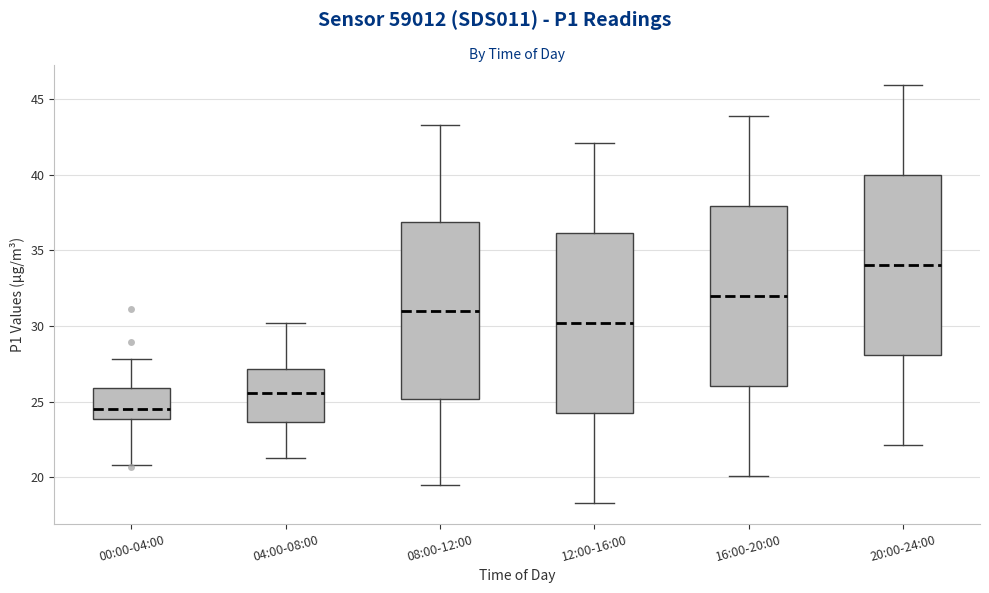

Where does the median line of the box for 20:00-24:00 sit on the y-axis? The values are not printed on the chart, so give them approximately, as read against the axis.

34.0